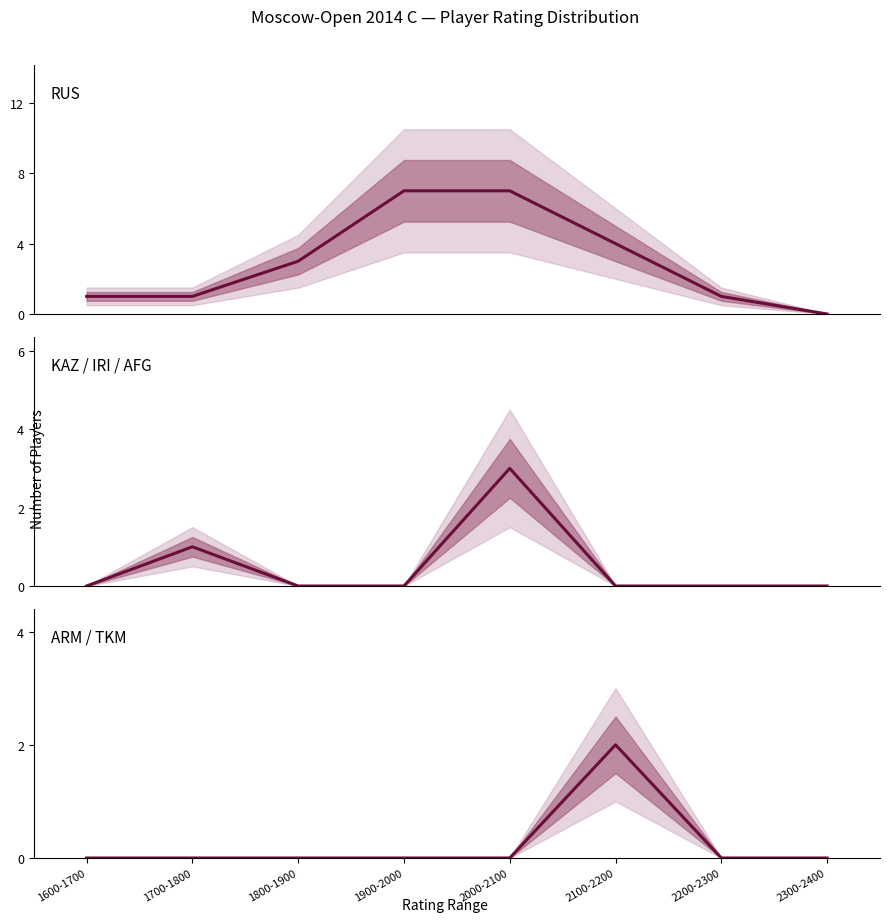

List the series in order of their peak value, highest first.

RUS, KAZ / IRI / AFG, ARM / TKM